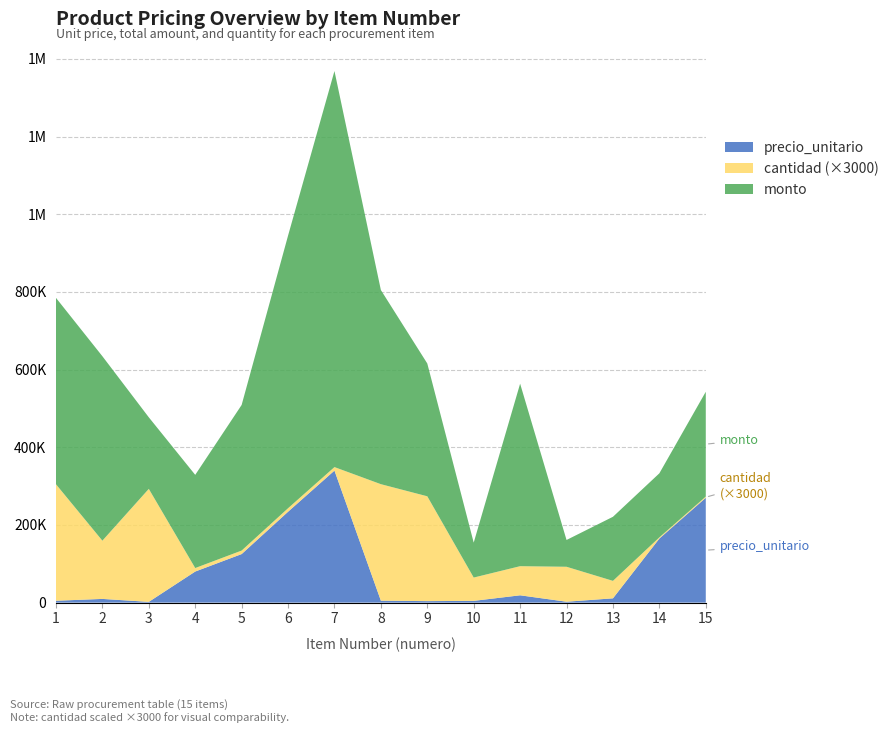

Reading right to left, what are all the values shown in this chart?

precio_unitario: 270000	165000	11000	2300	18800	4500	3800	5000	340000	234000	125000	80000	1900	9500	4800
monto: 270000	165000	165000	69000	470000	90000	342000	500000	1020000	702000	375000	240000	184300	475000	480000
cantidad: 1	1	15	30	25	20	90	100	3	3	3	3	97	50	100